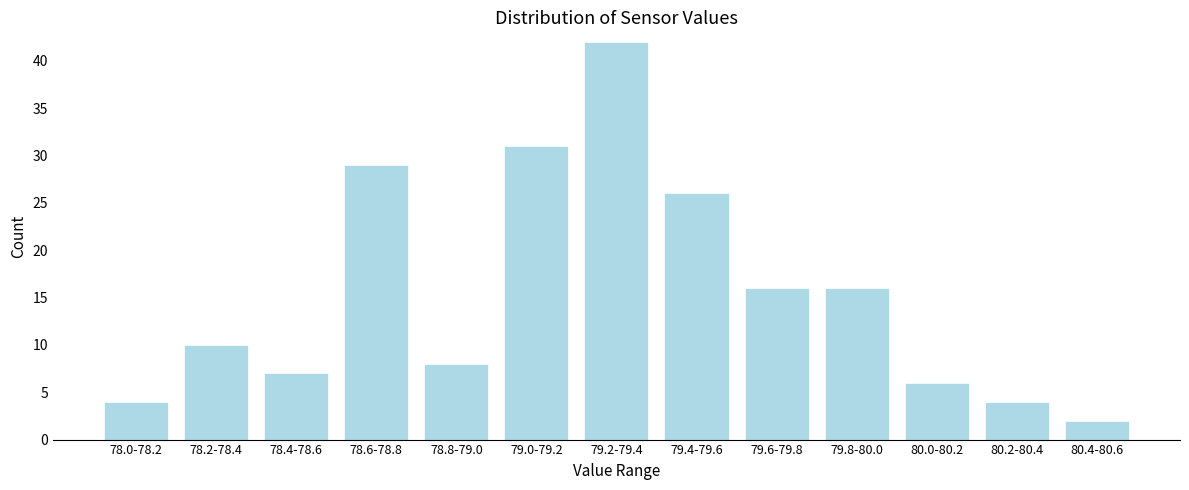

Reading left to right, extract all data points from this chart.

78.0-78.2=4	78.2-78.4=10	78.4-78.6=7	78.6-78.8=29	78.8-79.0=8	79.0-79.2=31	79.2-79.4=42	79.4-79.6=26	79.6-79.8=16	79.8-80.0=16	80.0-80.2=6	80.2-80.4=4	80.4-80.6=2